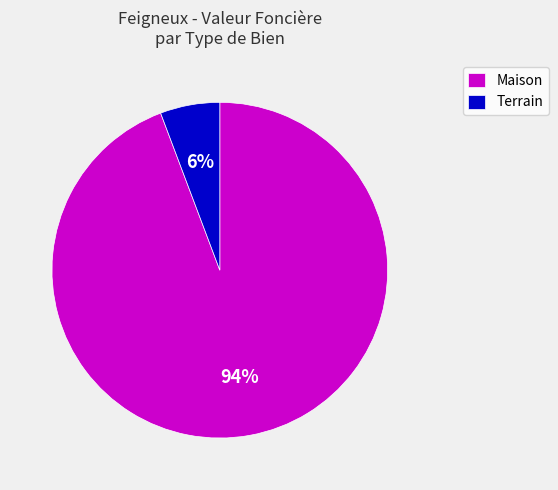

The Maison slice represents 85% of the pie. True or false?

False